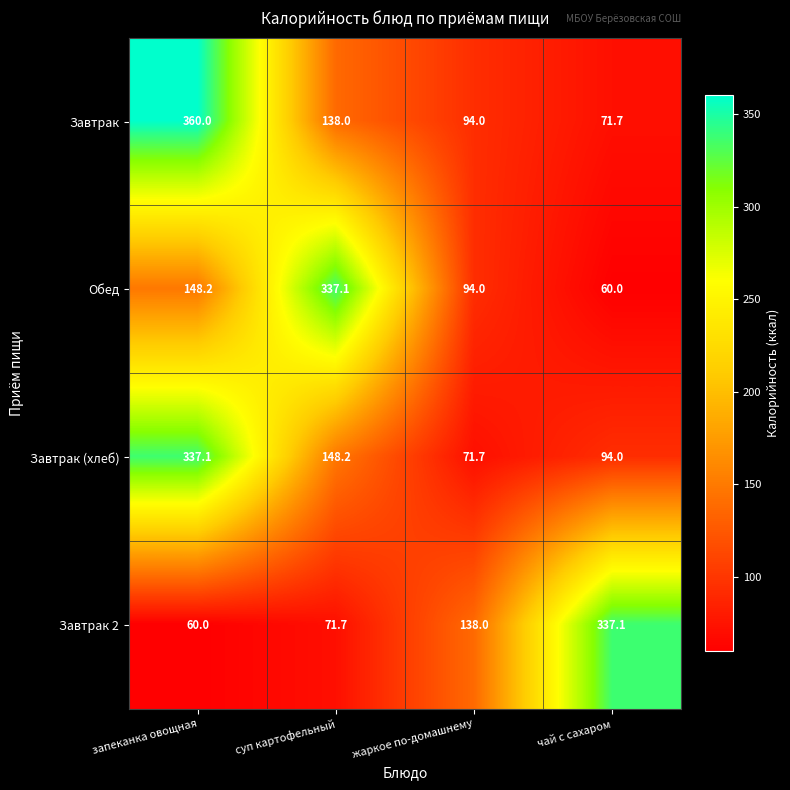

How many distinct data groups are displayed?

4